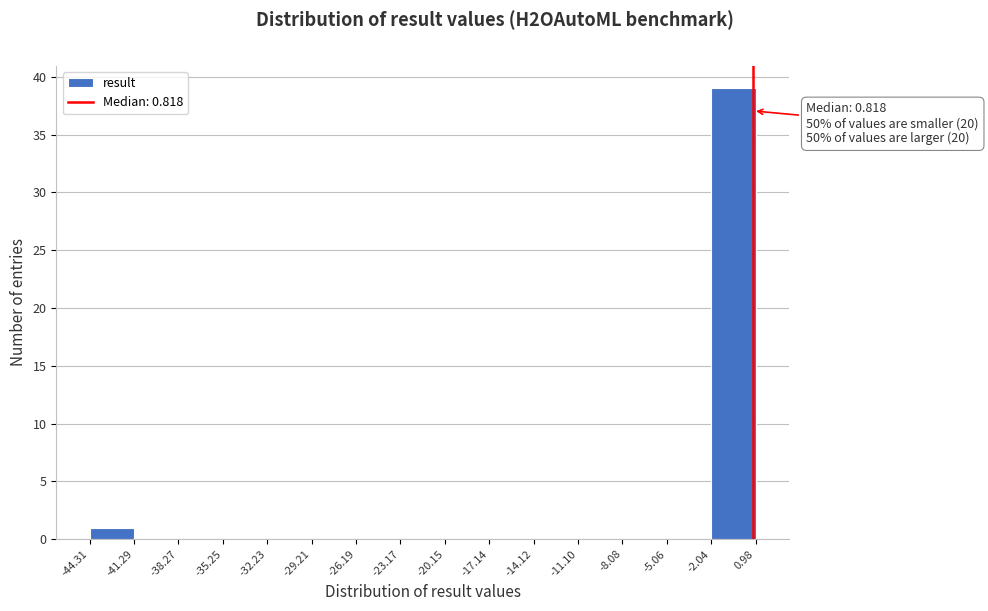

Which range on the x-axis has the tallest bar?

-2.04 to 0.98